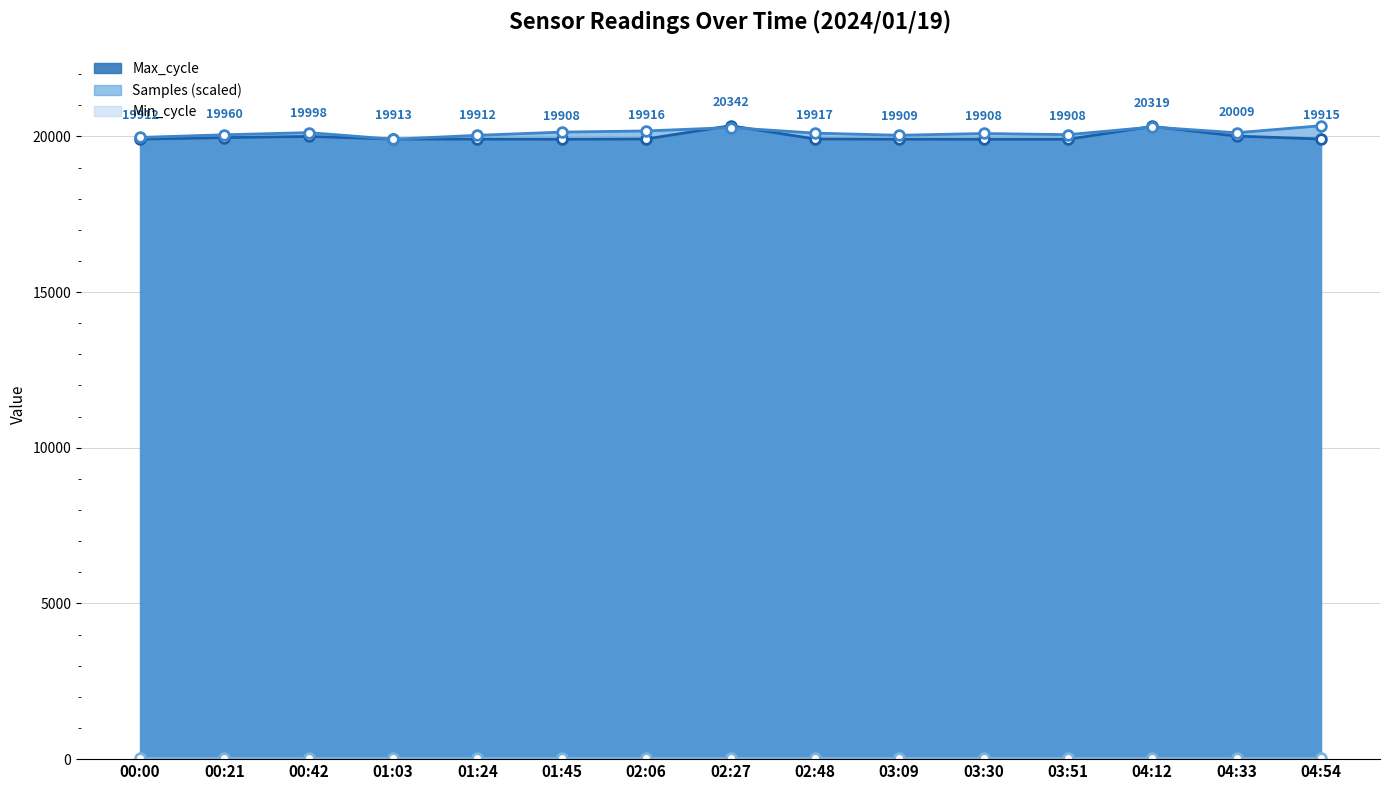

How many intersections are there between Max_cycle and Samples?

6